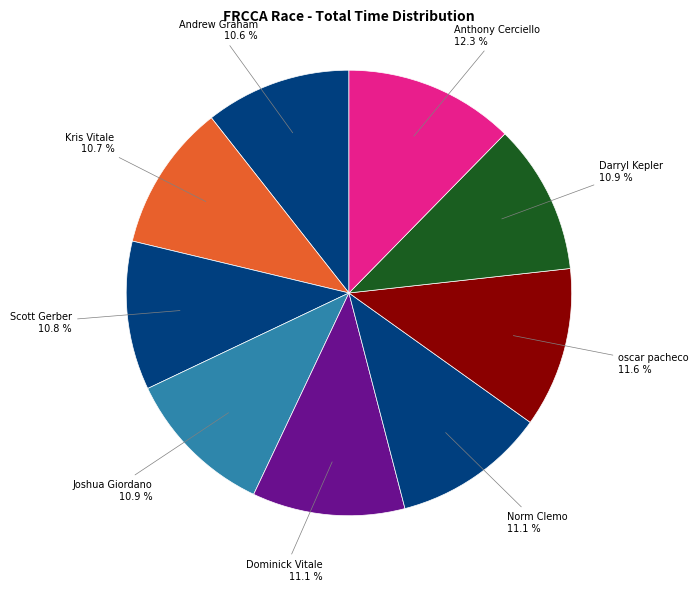

What percentage is NOT represented by Kris Vitale?

89.3%